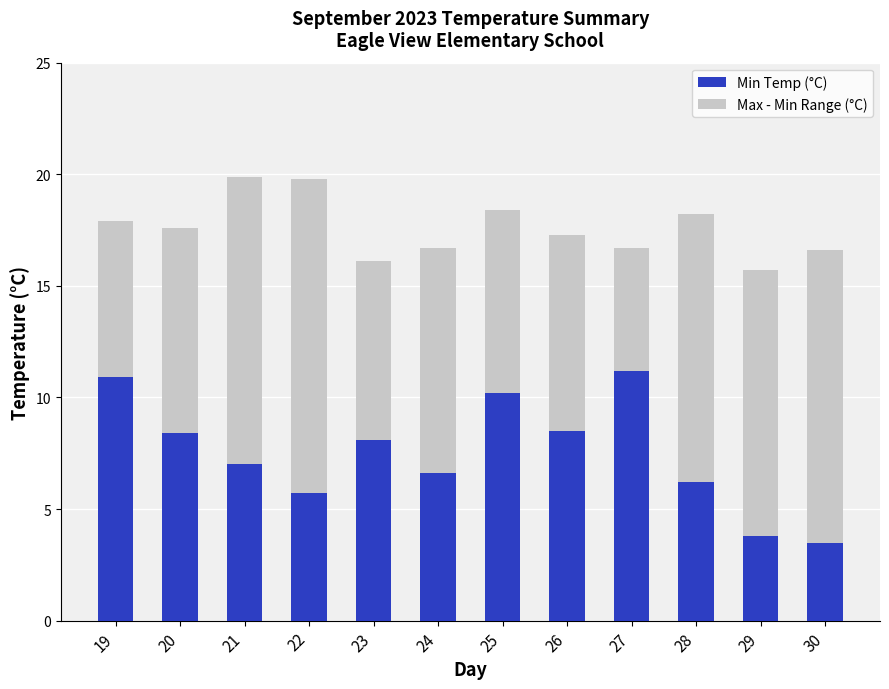

What is the total value across all series at 28?

18.2